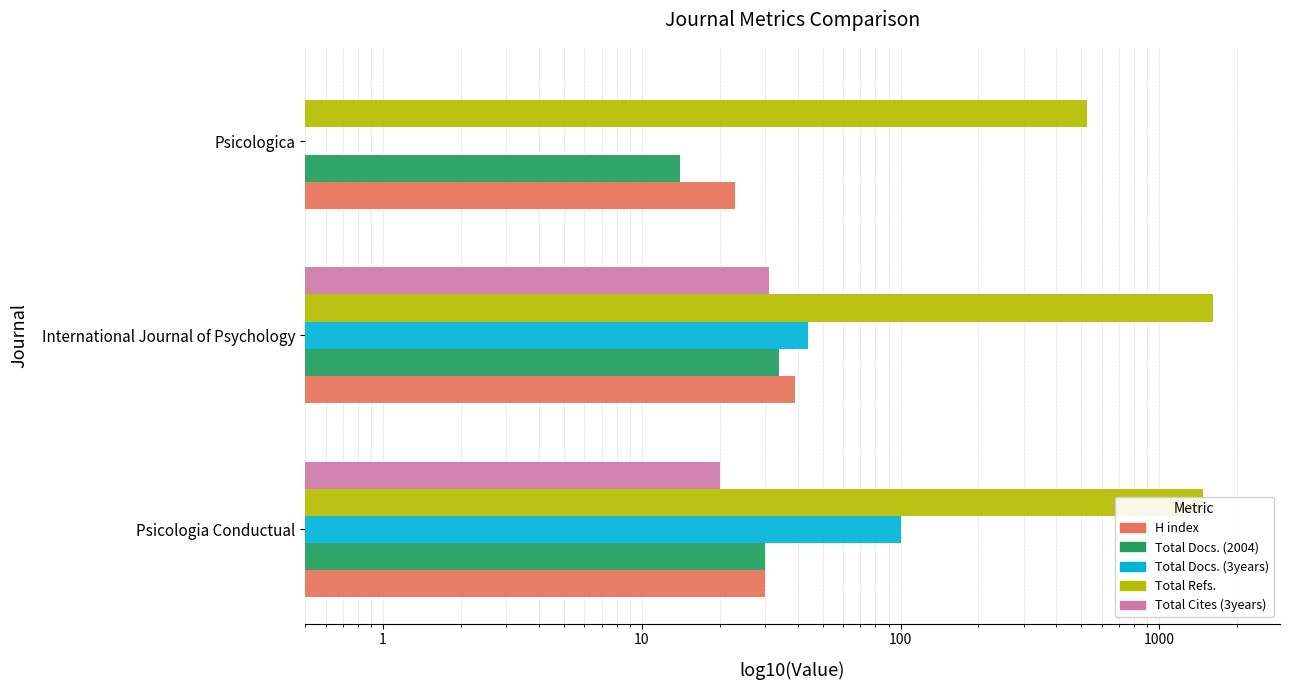

Reading left to right, transcribe all the data shown in this chart.

H index: 30.0	39.0	23.0
Total Docs. (2004): 30.0	34.0	14.0
Total Docs. (3years): 100.0	44.0	0.0
Total Refs.: 1474.0	1608.0	527.0
Total Cites (3years): 20.0	31.0	0.0